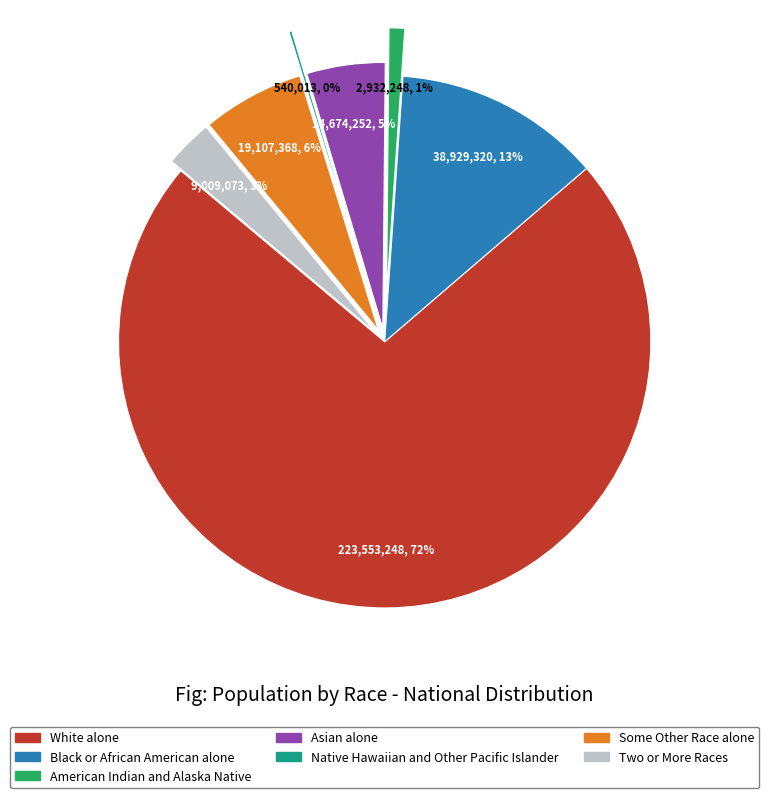

To the nearest percent, what percentage of the pie is Some Other Race alone?

6%